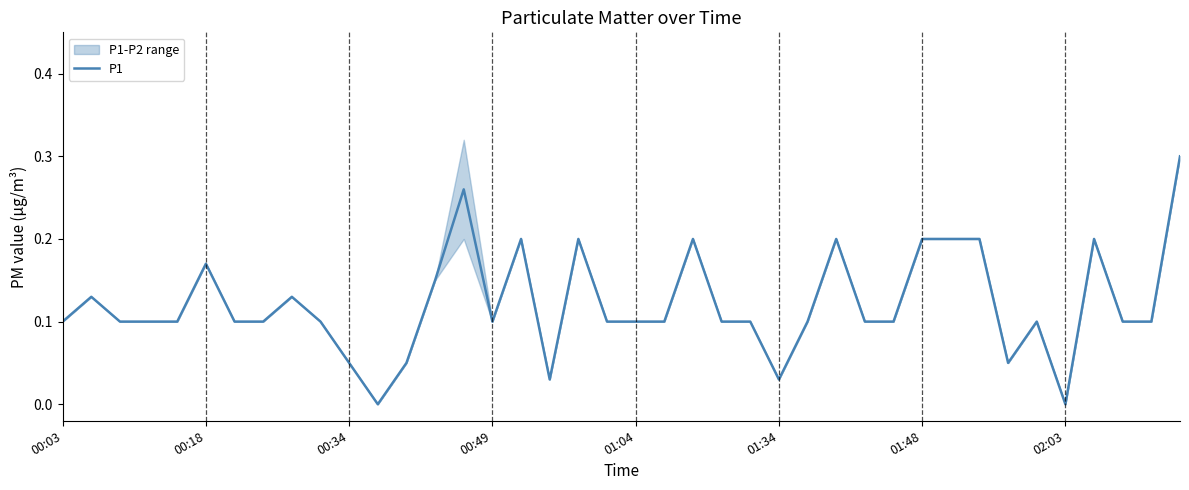

True or false: the data shows 0.1 at 8.

True